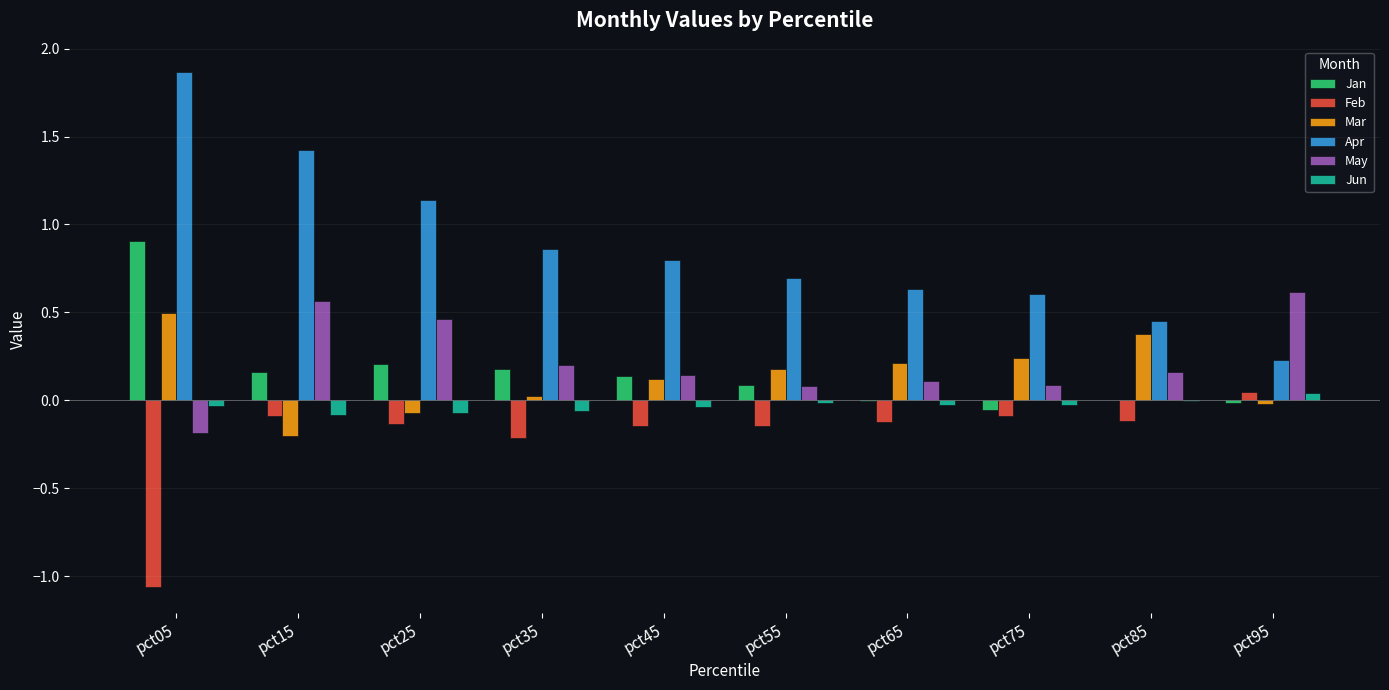

Is the value of Feb at pct45 greater than the value of Jan at pct65?

No